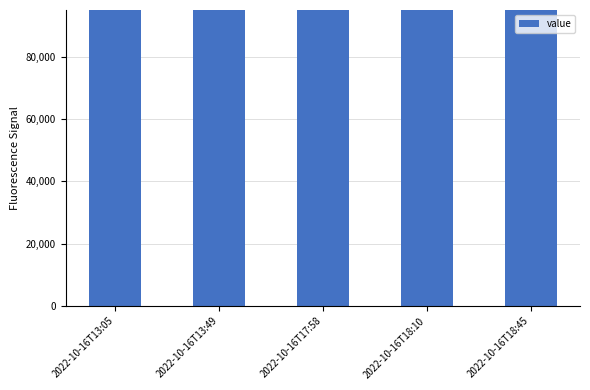

What is the average value?

100524.1